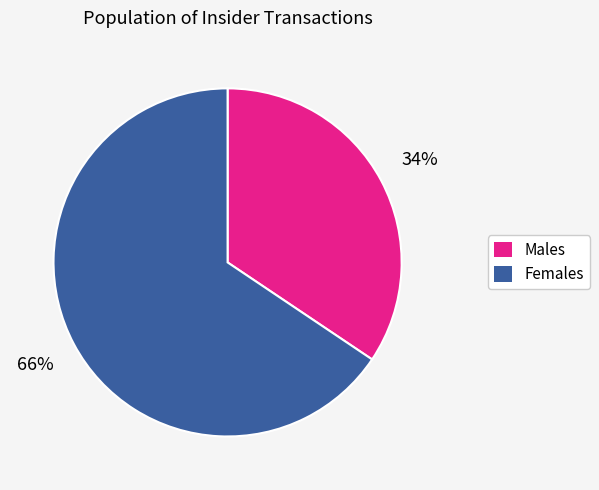

Is there a majority slice in this chart?

Yes